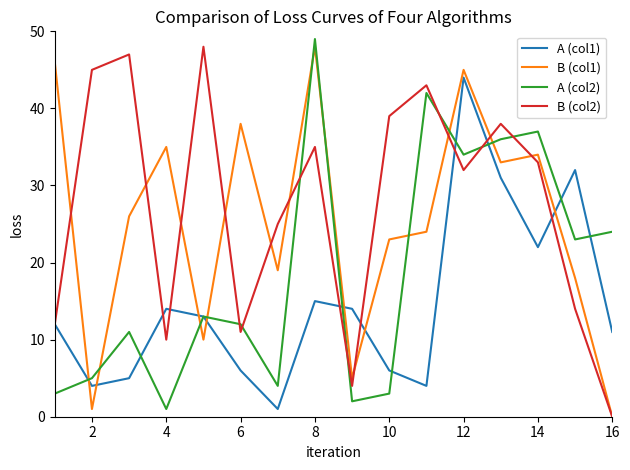

List the series in order of their overall mean, lowest first.

A (col1), A (col2), B (col1), B (col2)